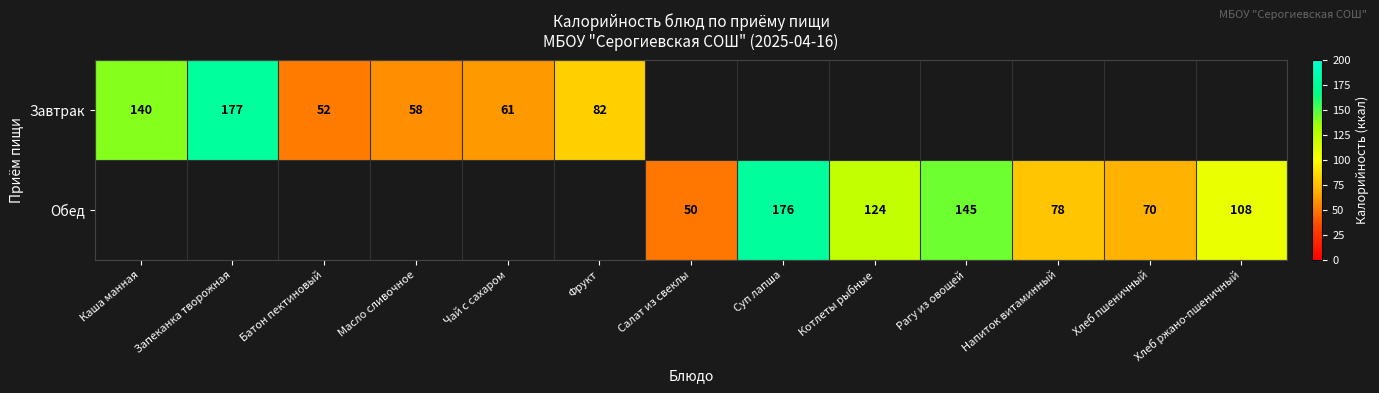

True or false: Завтрак has a value of 18 at Батон пектиновый.

False